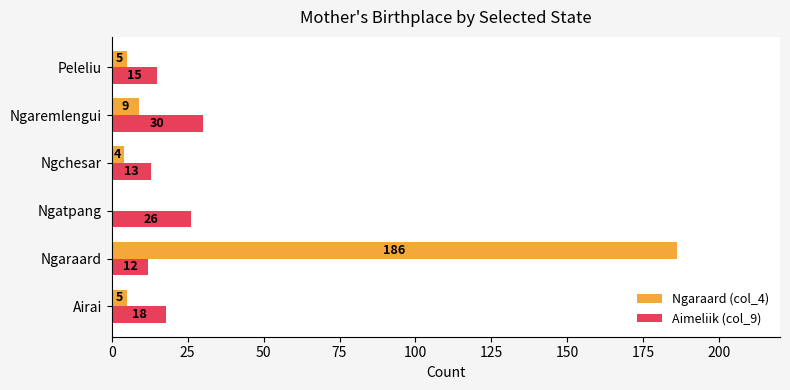

Between Ngatpang and Ngchesar, which series saw the biggest shift?

Aimeliik (col_9)